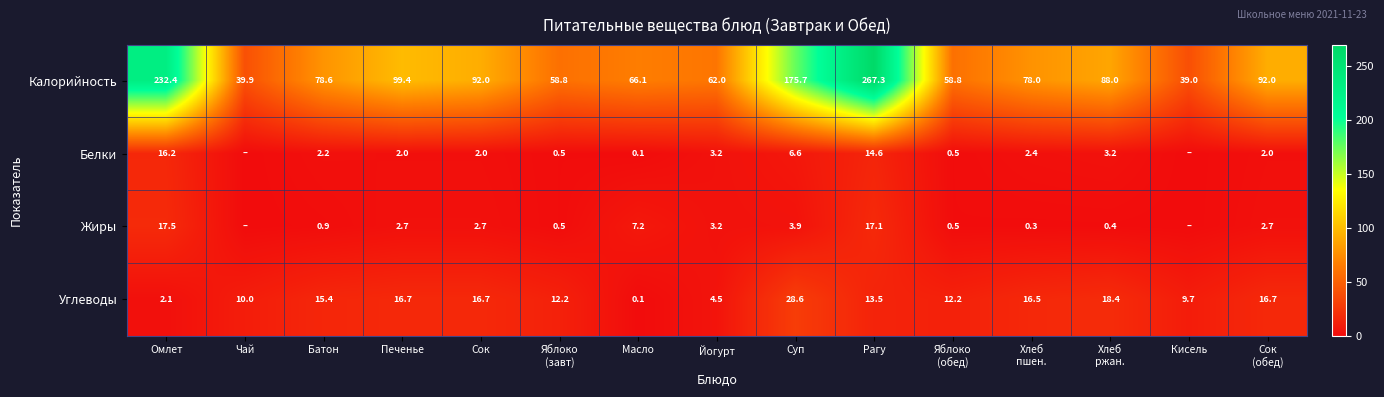

What value does the Калорийность series have at Чай?

39.9